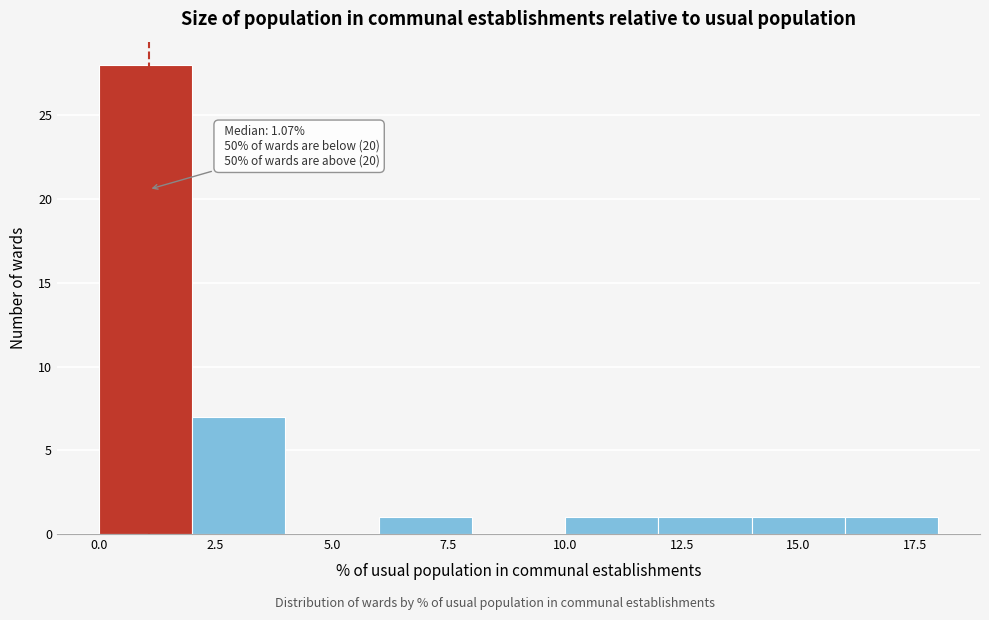

Over which range of the x-axis is the bar tallest?

0 to 2